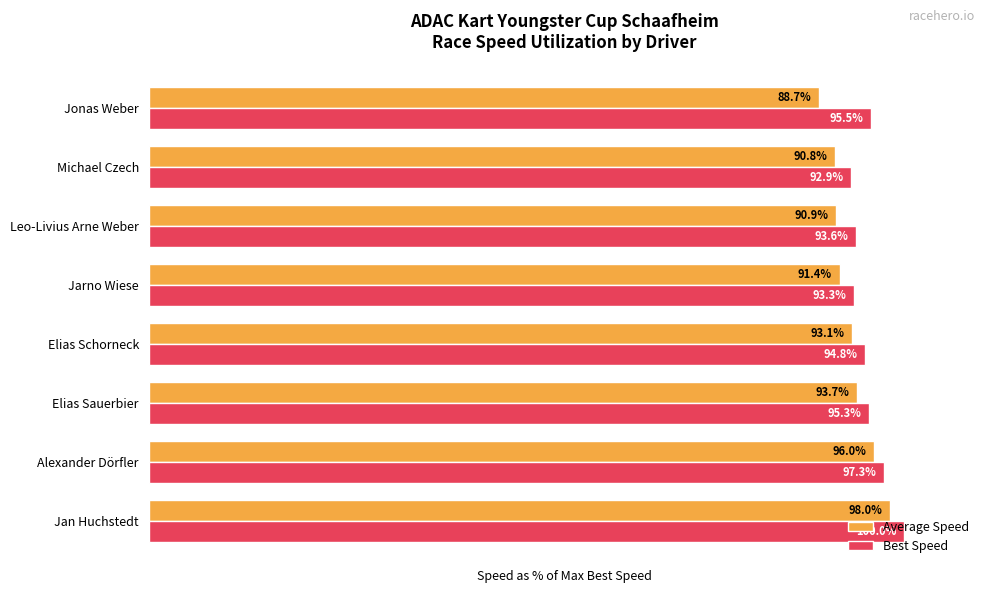

Between Jan Huchstedt and Jonas Weber, which series saw the biggest shift?

Average Speed